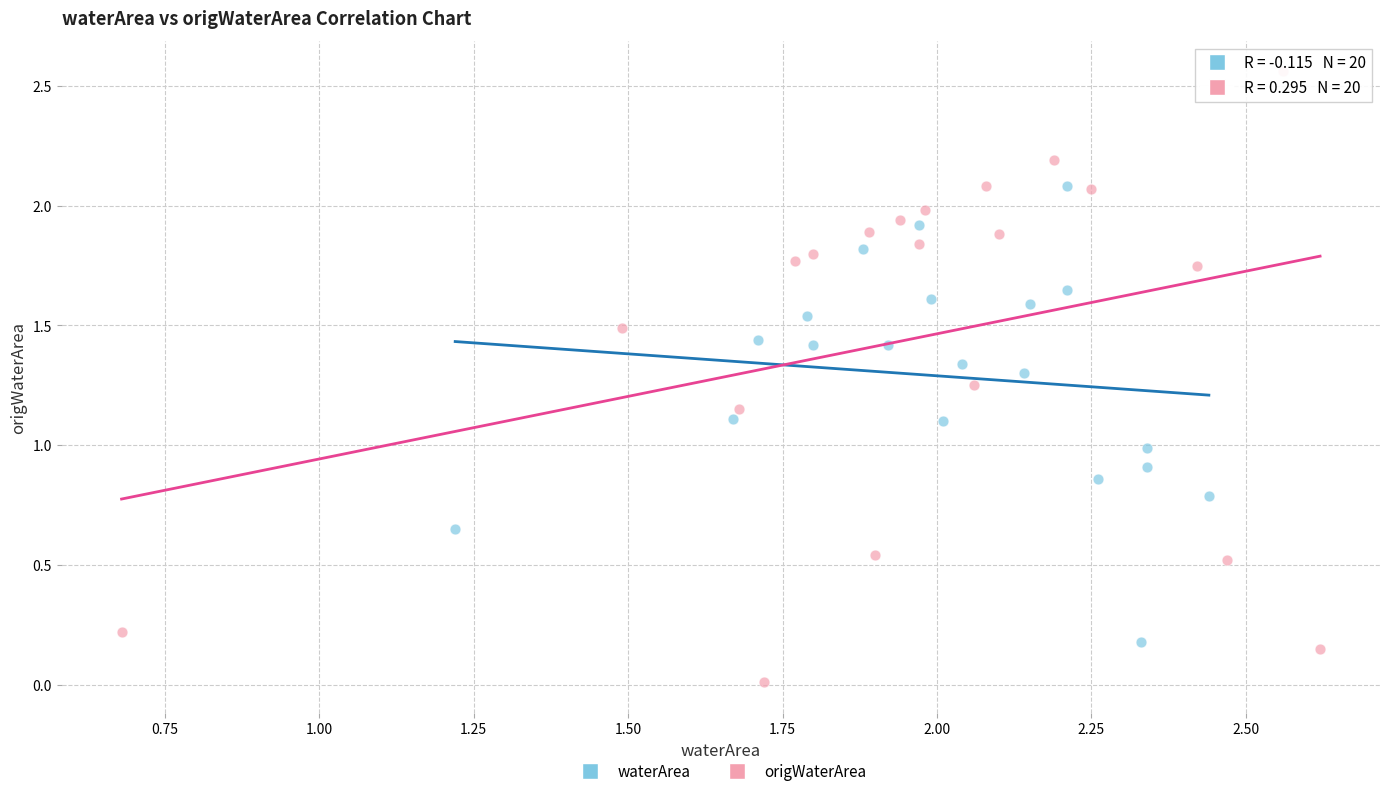

Which series has the widest spread of Y values?

origWaterArea